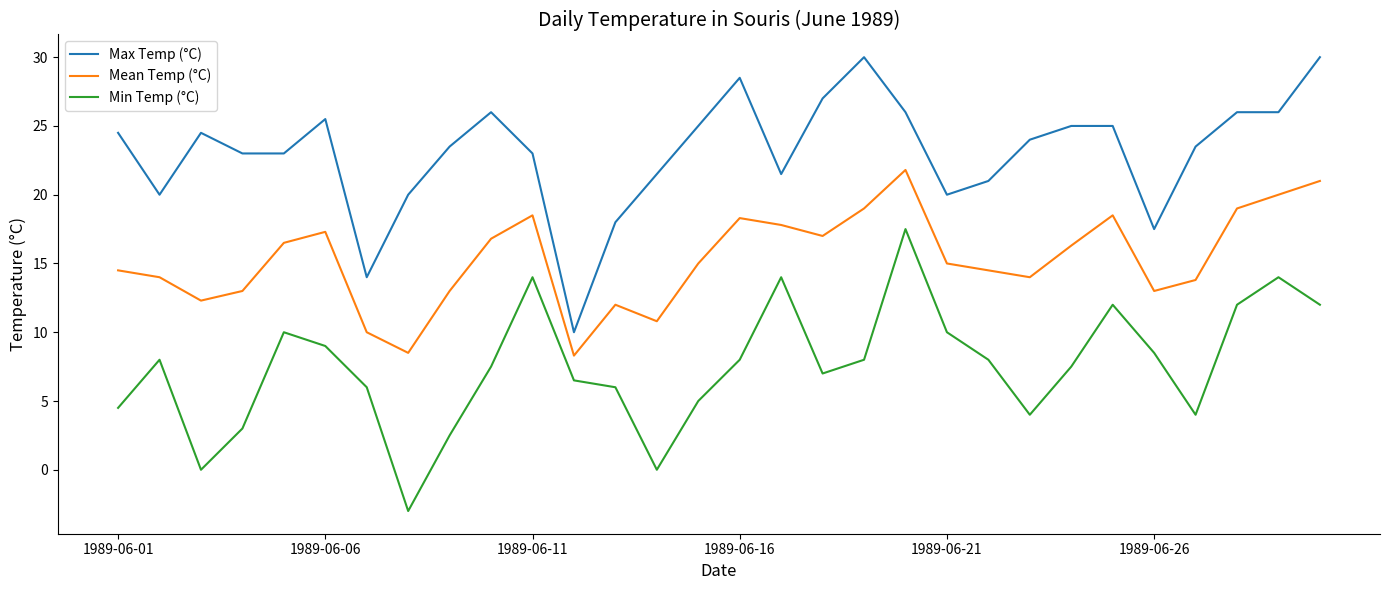

What is the difference between the maximum and minimum values in the Min Temp (°C) series?

20.5